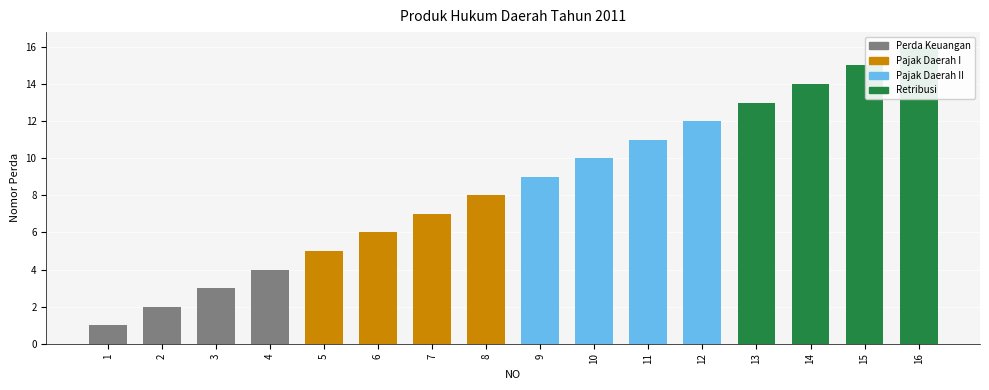

Are the bars horizontal?

No